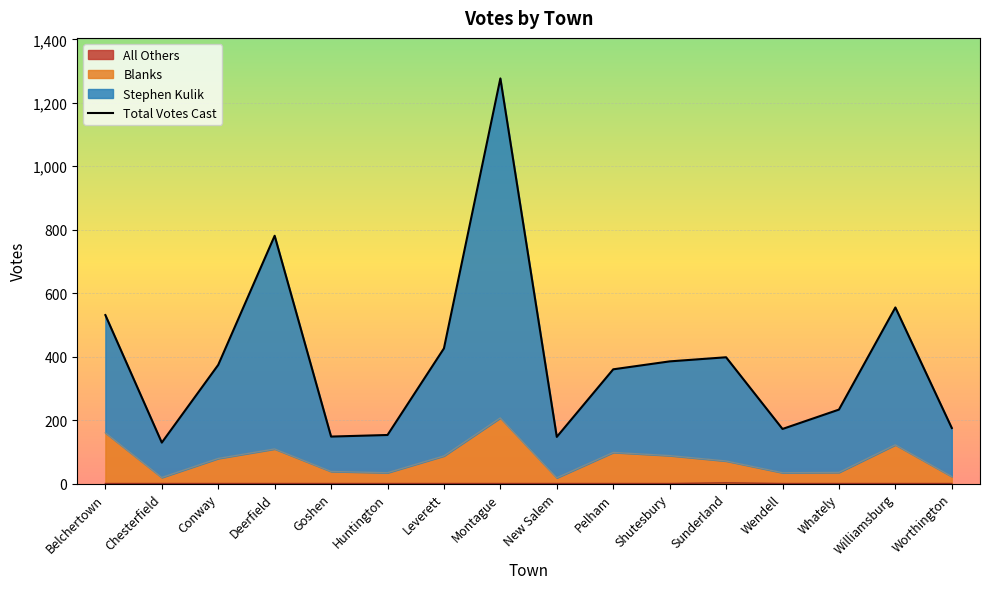

Where is the data nearest to the value 703?

Deerfield